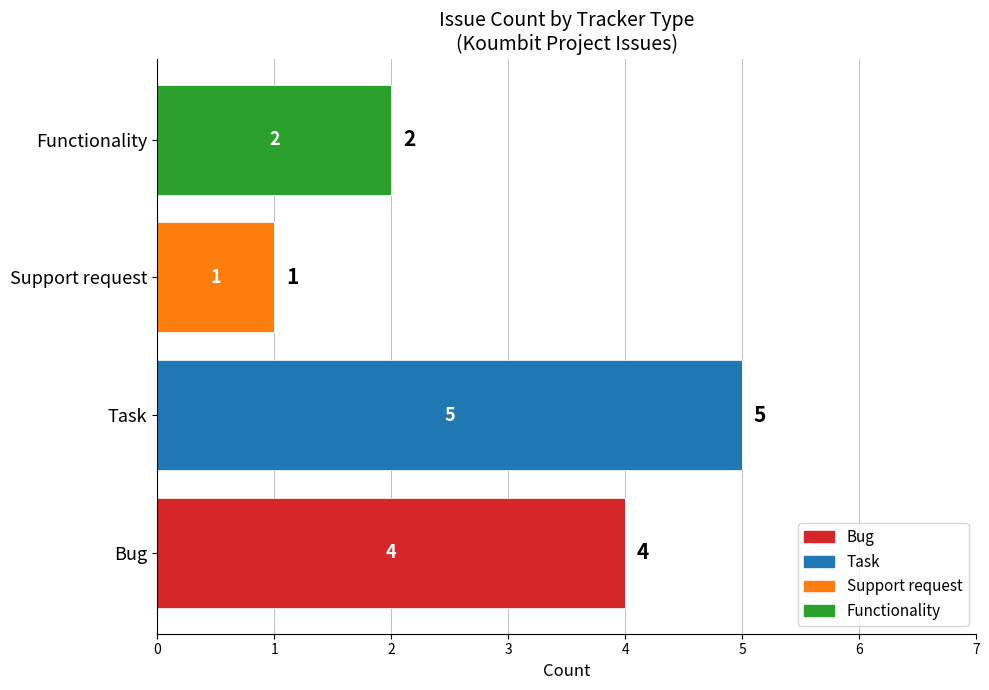

Is it true that Bug equals 4 at Bug?

True